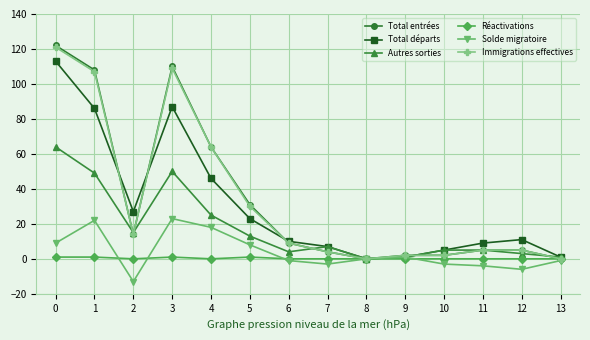

Is the value of Total entrées at 6 greater than the value of Réactivations at 5?

Yes